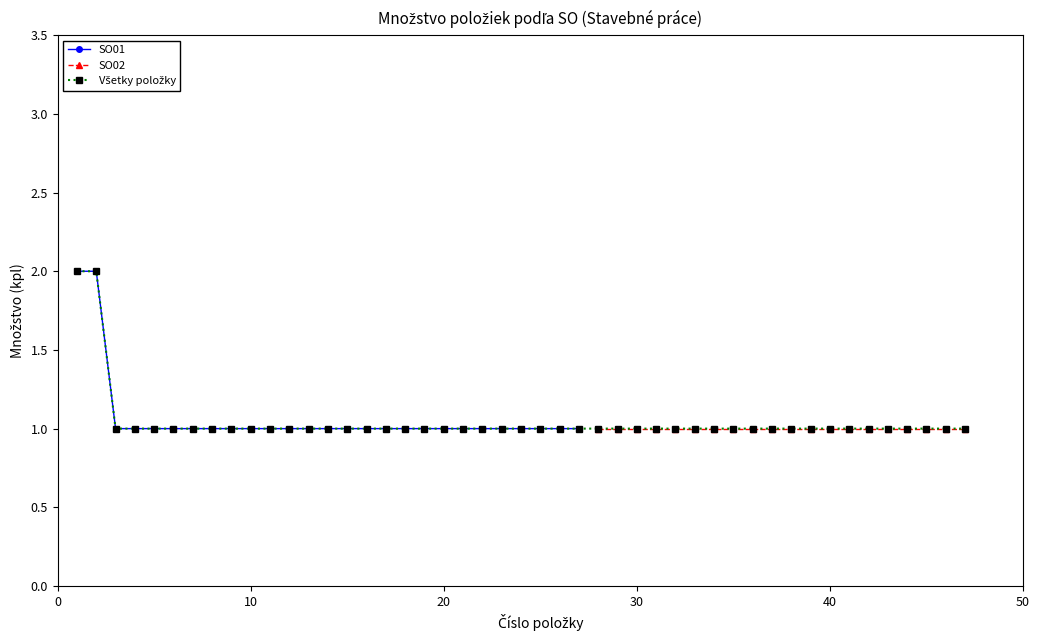

The chart shows a value of 0 at 30. True or false?

False